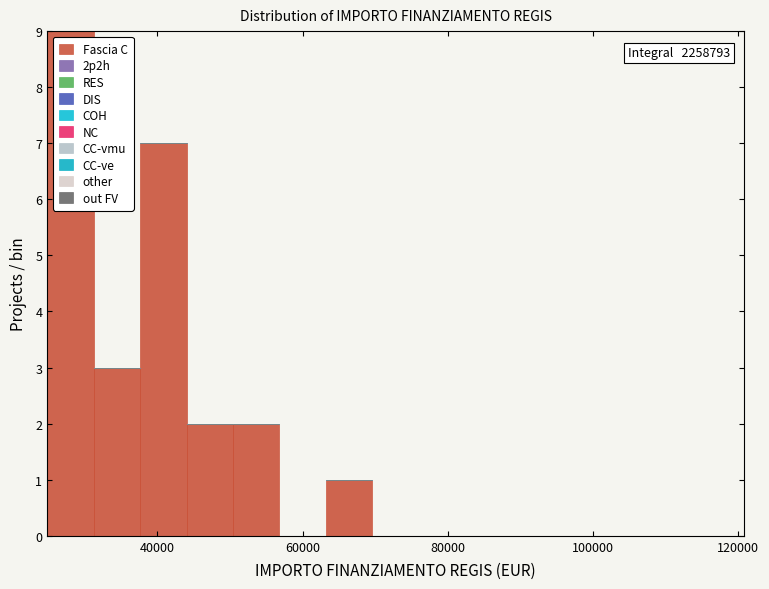

Around what value on the x-axis is the tallest bar? Give the approximate position of its centre, as read against the axis.

28000